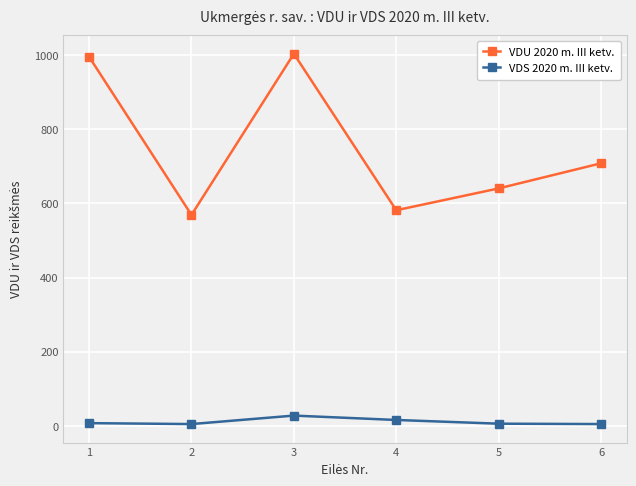

True or false: VDU 2020 m. III ketv. and VDS 2020 m. III ketv. intersect in this chart.

False